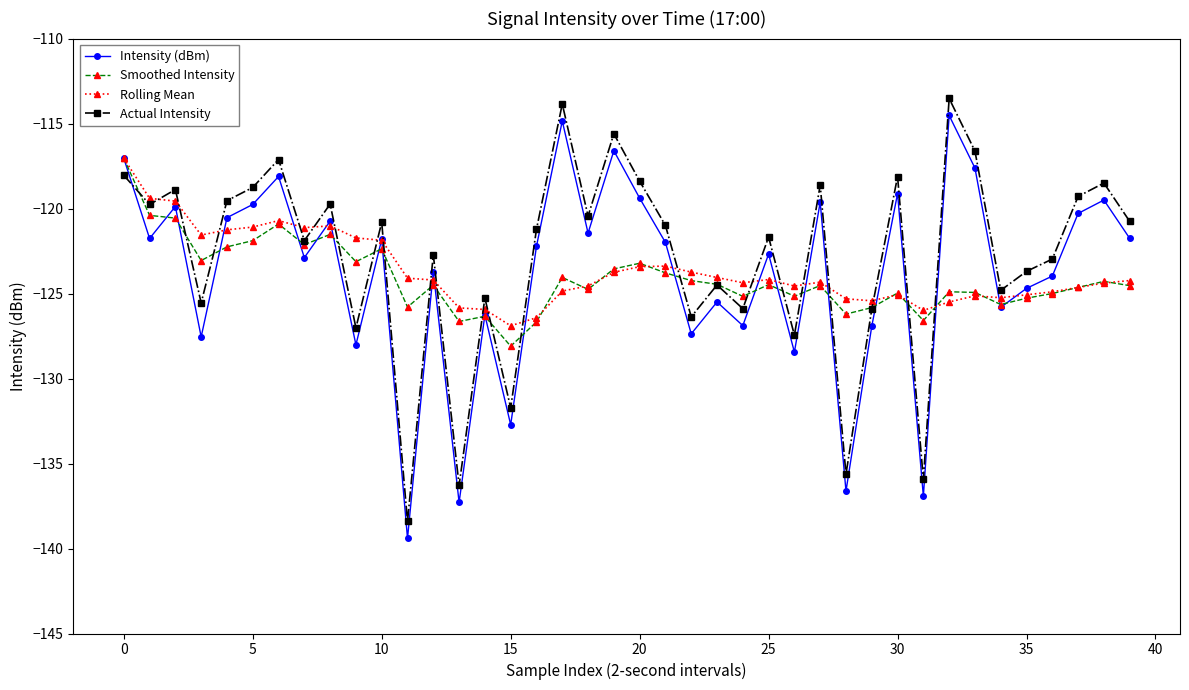

True or false: Actual Intensity has more than 0 points higher than both neighbors.

True